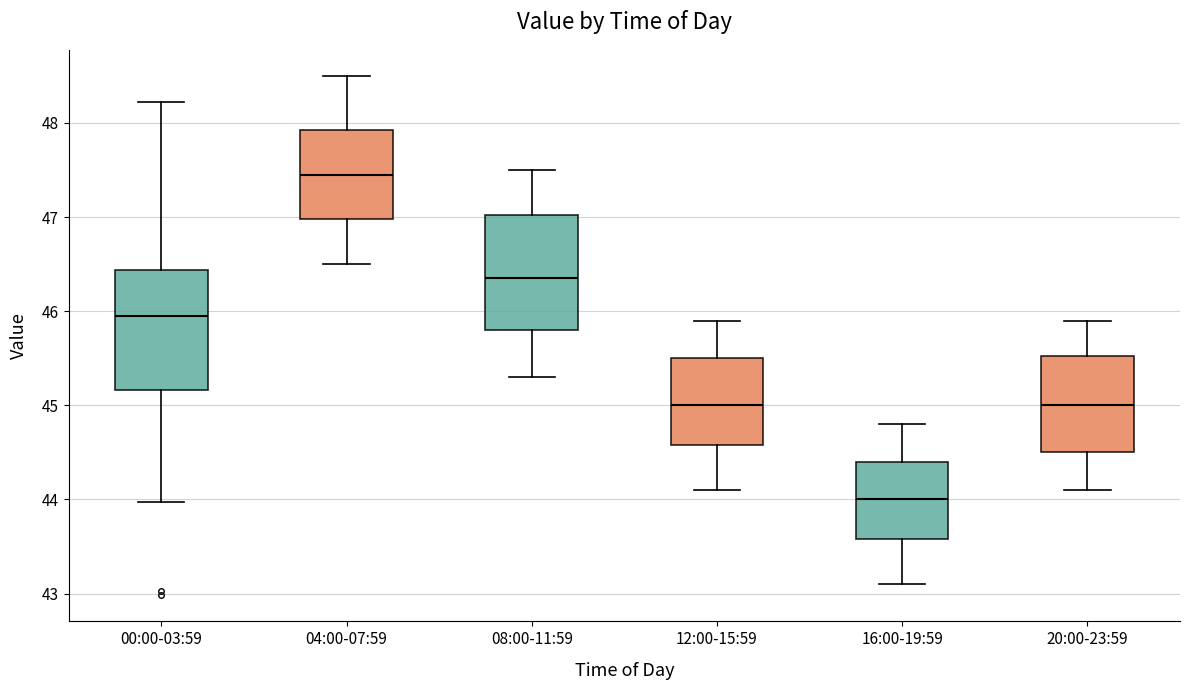

Which box's median line is the highest?

04:00-07:59